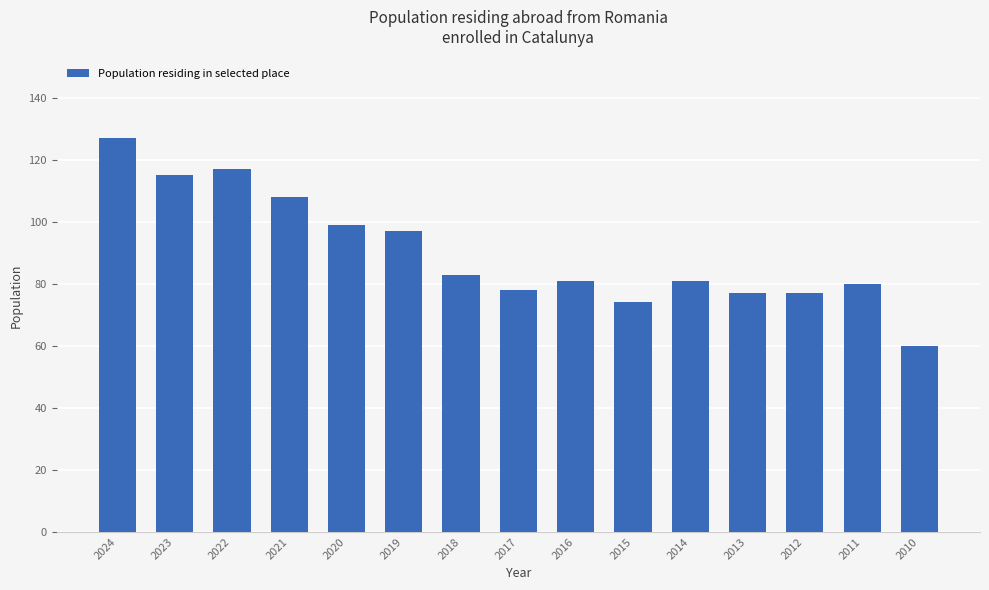

Which has a higher value, 2017 or 2024?

2024